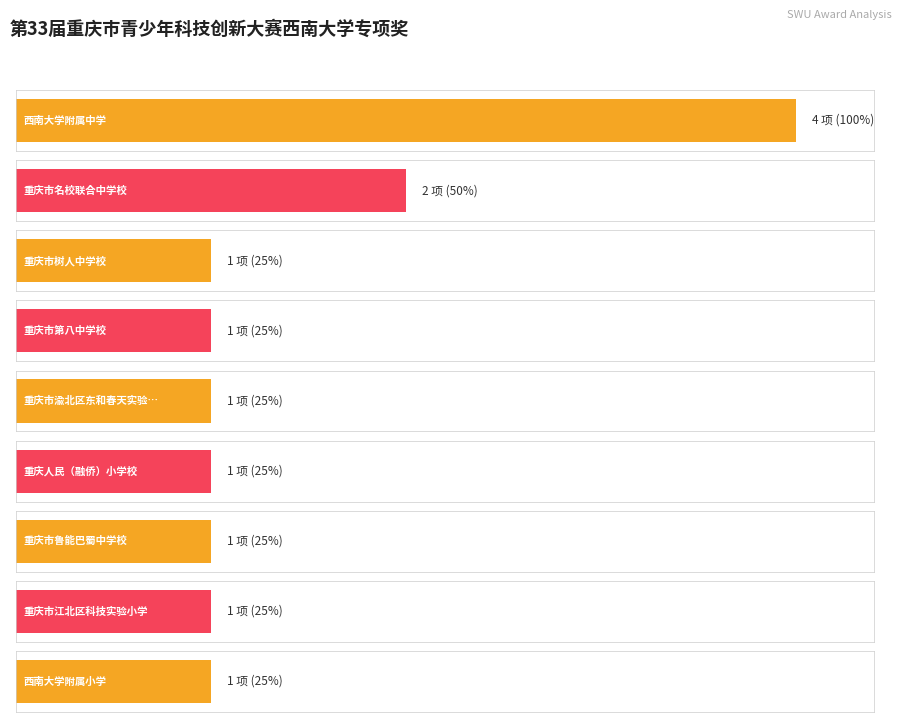

Which has a higher value, 重庆市第八中学校 or 西南大学附属中学?

西南大学附属中学